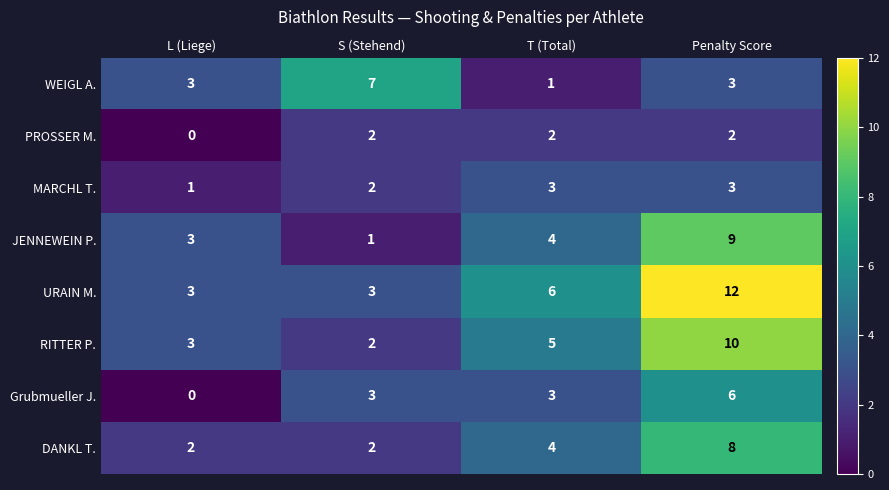

List the labels in order of RITTER P. value, smallest first.

S (Stehend), L (Liege), T (Total), Penalty Score